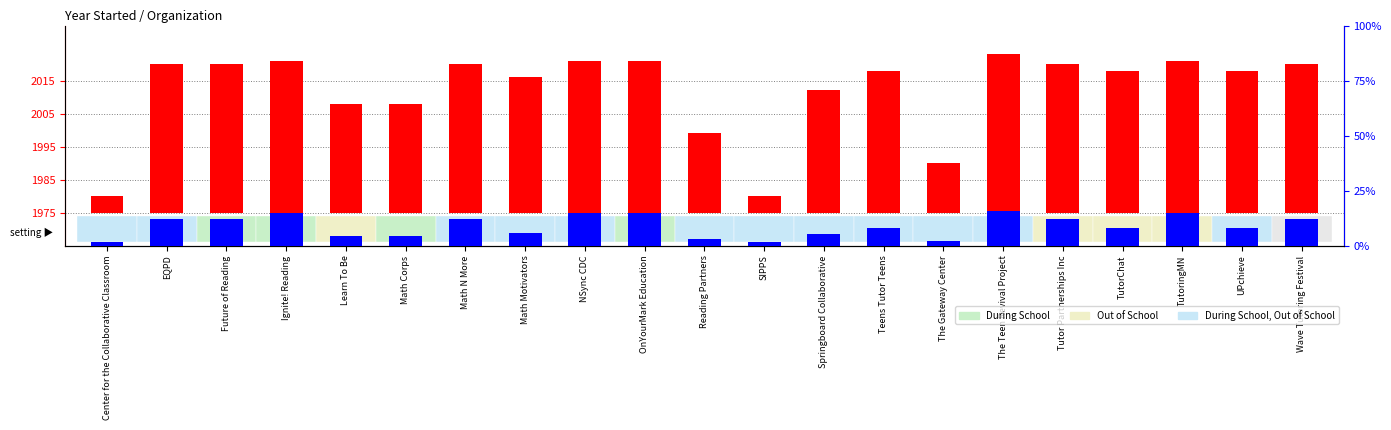

List the labels in order of year started value, smallest first.

Center for the Collaborative Classroom, SIPPS, The Gateway Center, Reading Partners, Learn To Be, Math Corps, Springboard Collaborative, Math Motivators, Teens Tutor Teens, TutorChat, UPchieve, EQPD, Future of Reading, Math N More, Tutor Partnerships Inc, Wave Tutoring Festival, Ignite! Reading, NSync CDC, OnYourMark Education, TutoringMN, The Teen Revival Project